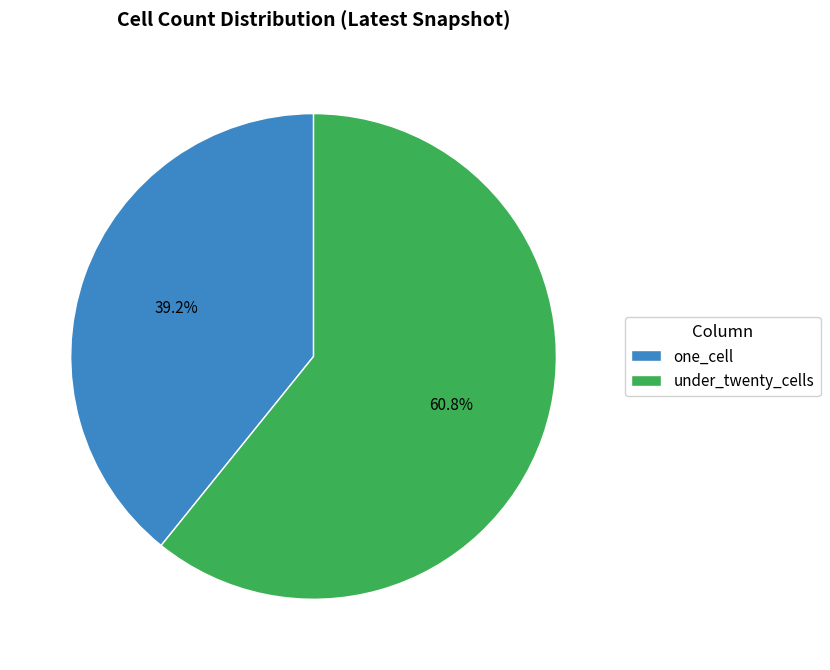

What is the largest slice in the pie chart?

under_twenty_cells